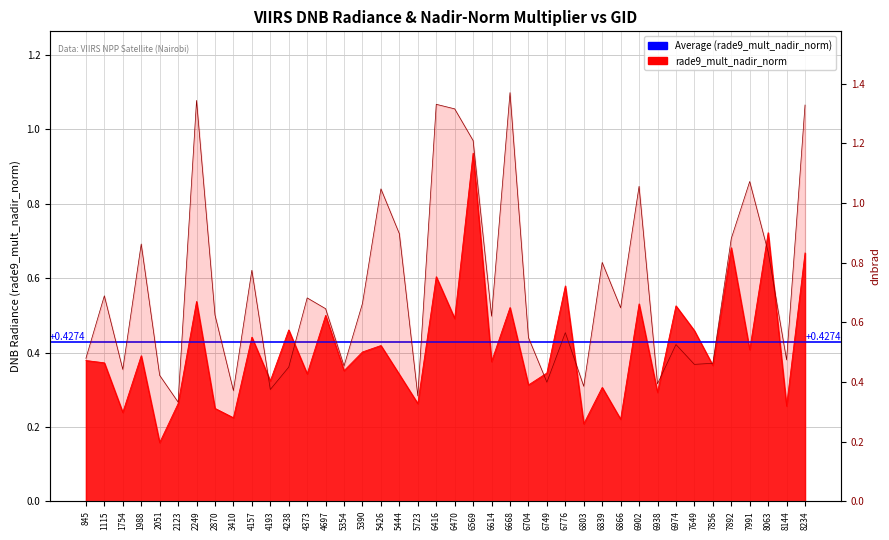

The rade9_mult_nadir_norm series shows 0.3 at 5723. True or false?

True